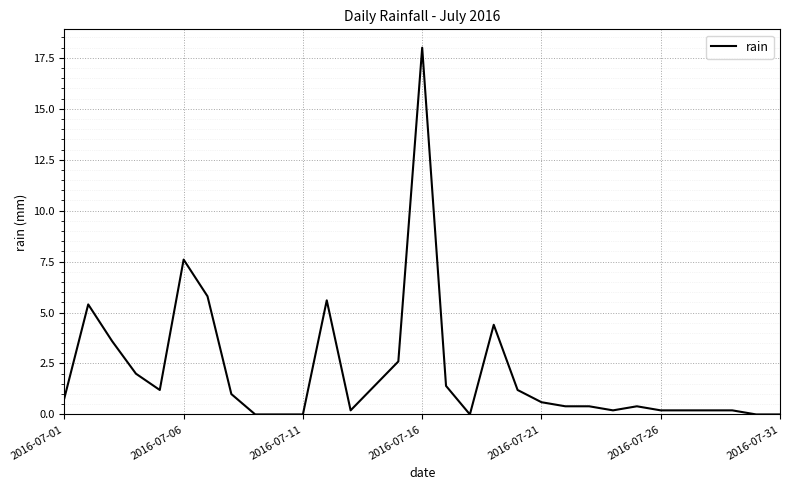

What is the difference between the maximum and minimum values?

18.0